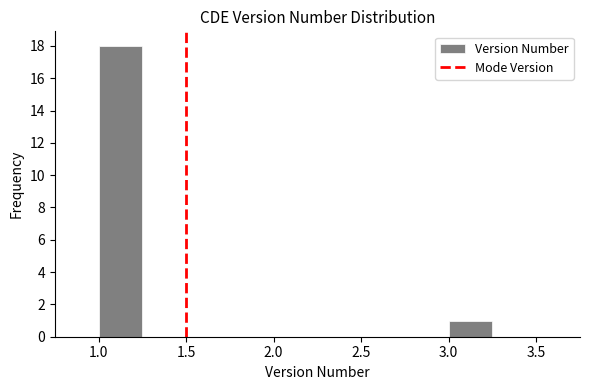

Reading left to right, list every bar in this chart as the range it spans on the x-axis followed by its height. The values are not printed on the chart, so give them approximately, as read against the axis.

0.75 to 1.00: 0
1.00 to 1.25: 18
1.25 to 1.50: 0
1.50 to 1.75: 0
1.75 to 2.00: 0
2.00 to 2.25: 0
2.25 to 2.50: 0
2.50 to 2.75: 0
2.75 to 3.00: 0
3.00 to 3.25: 1
3.25 to 3.50: 0
3.50 to 3.75: 0